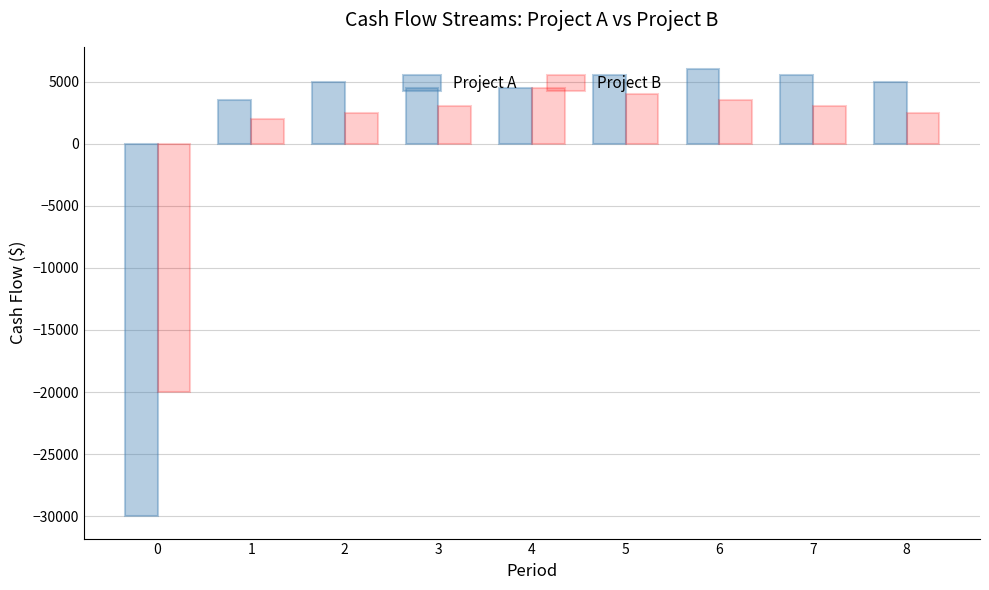

What is the difference between the Project B values at 3 and 8?

500